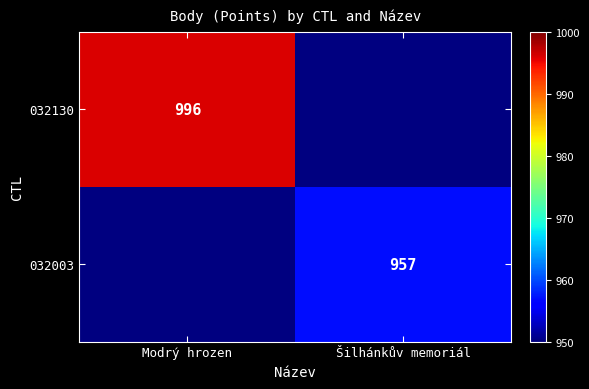

Is it true that 032003 equals 257 at Šilhánkův memoriál?

False